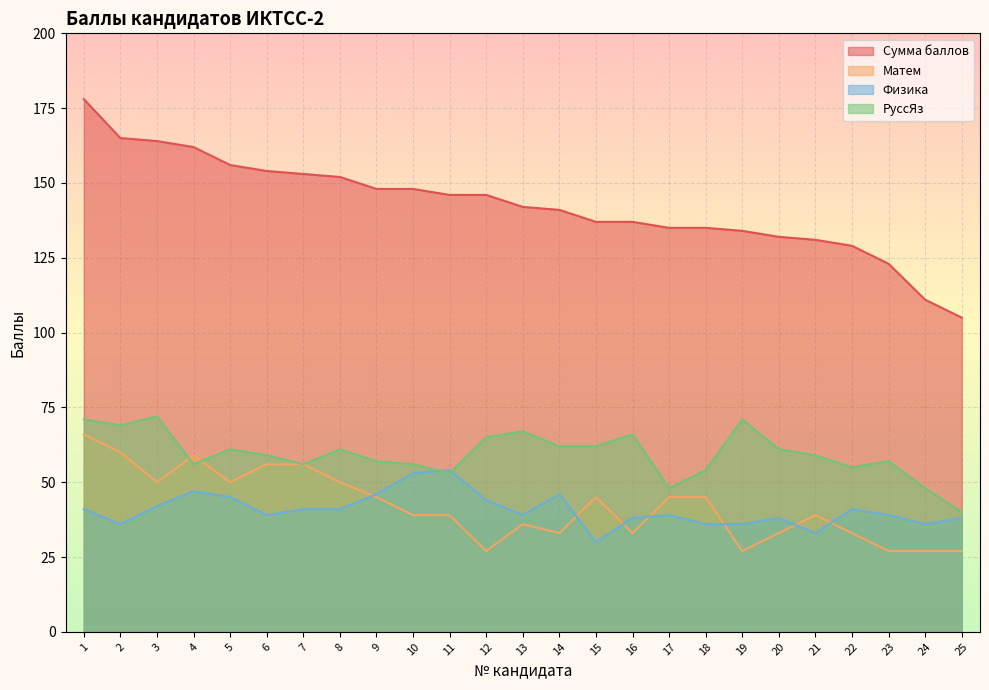

At which label is Физика closest to 42?

3